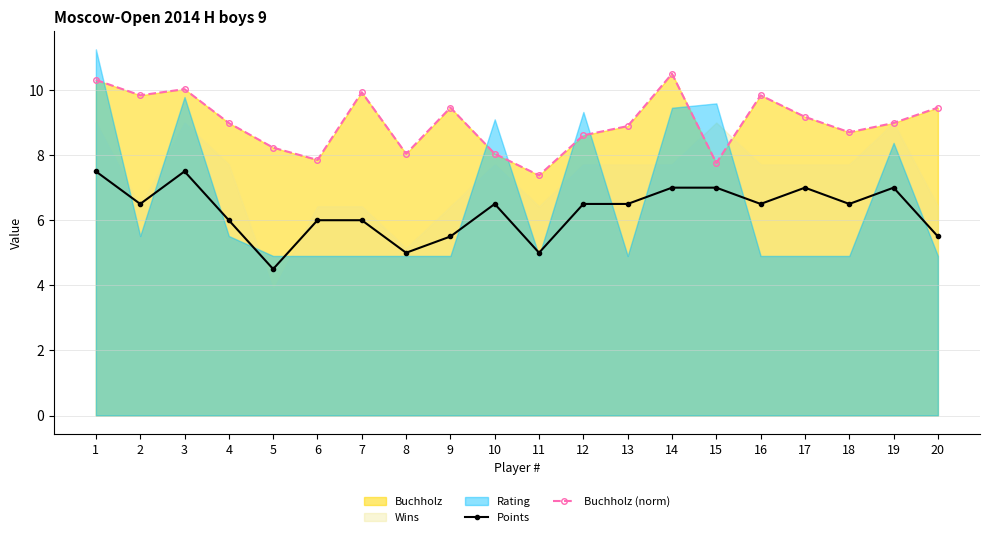

The Buchholz (norm) series shows 14.3 at 5. True or false?

False